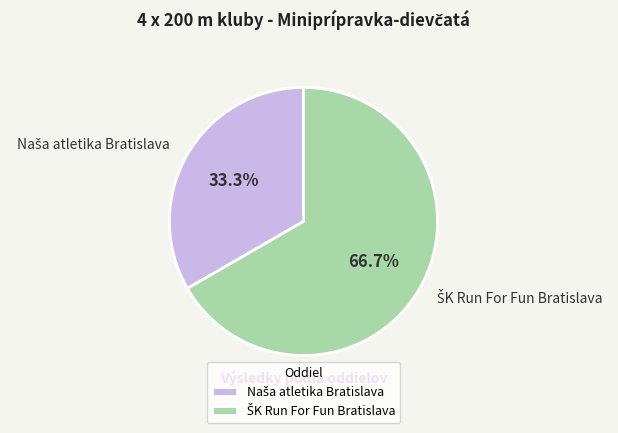

Is there a majority slice in this chart?

Yes